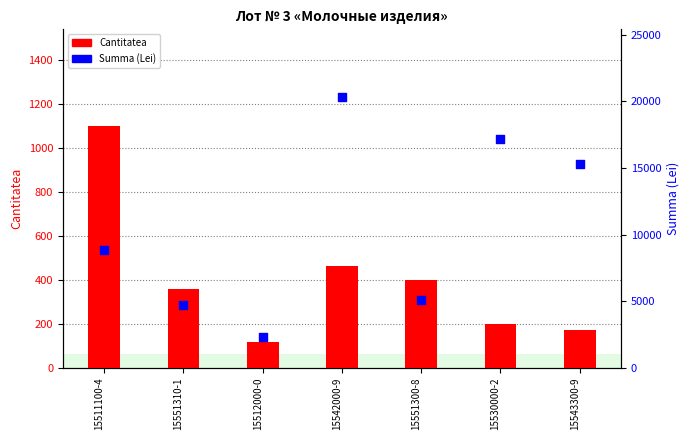

What are all the series names shown in the legend?

Cantitatea, Summa (Lei)